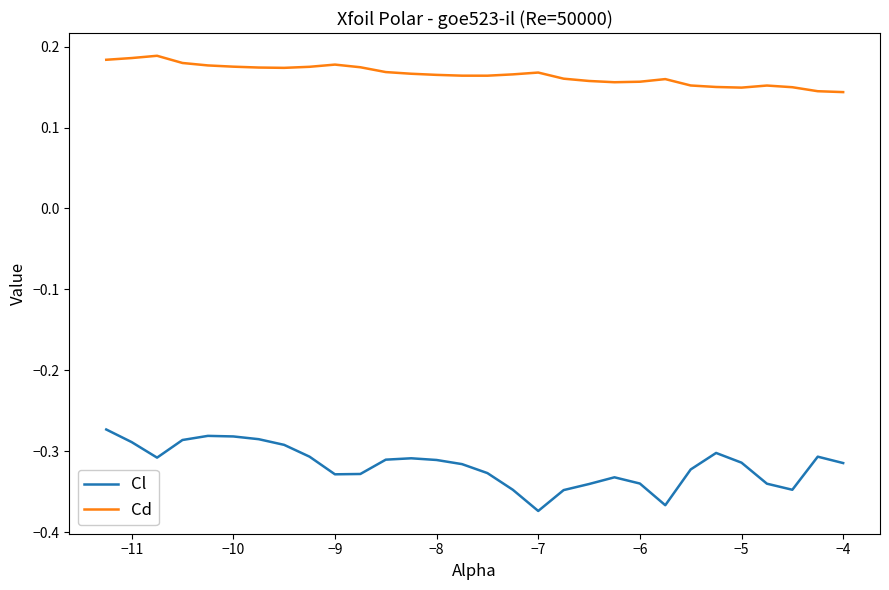

Which series has the largest total across all categories?

Cd